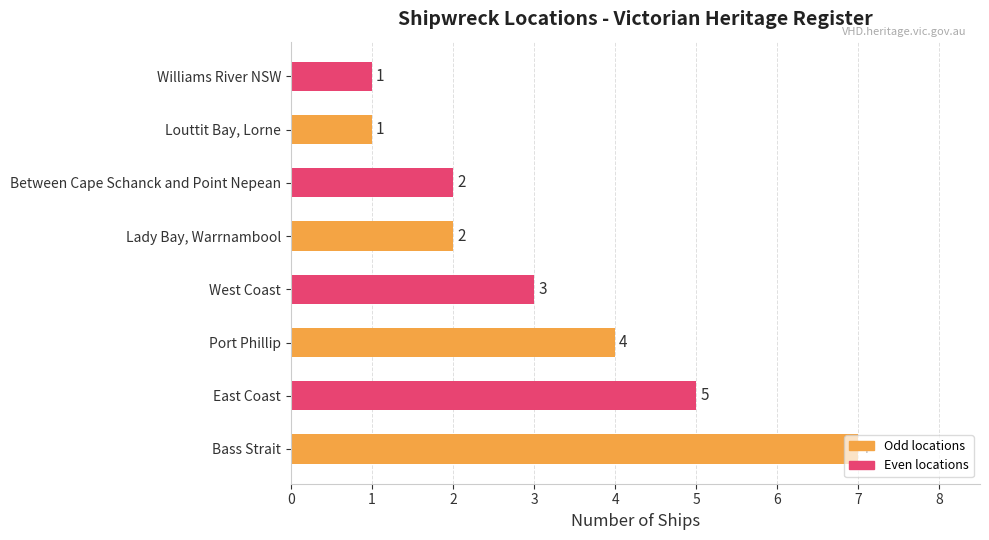

What is the maximum value shown in the chart?

7